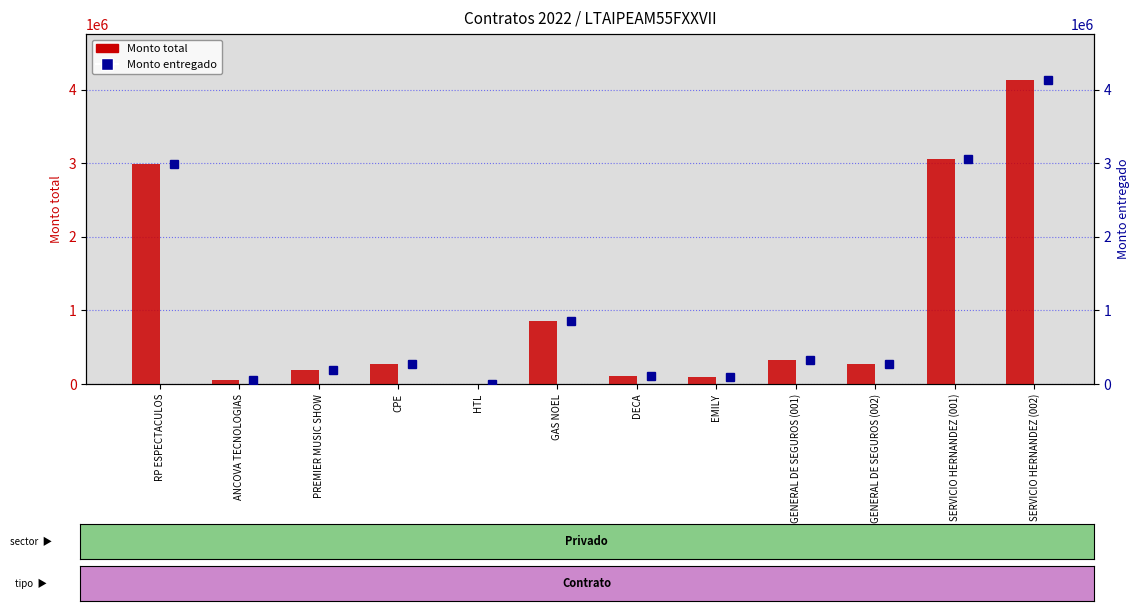

What value does the Monto total series have at ANCOVA TECNOLOGIAS?

47560.0